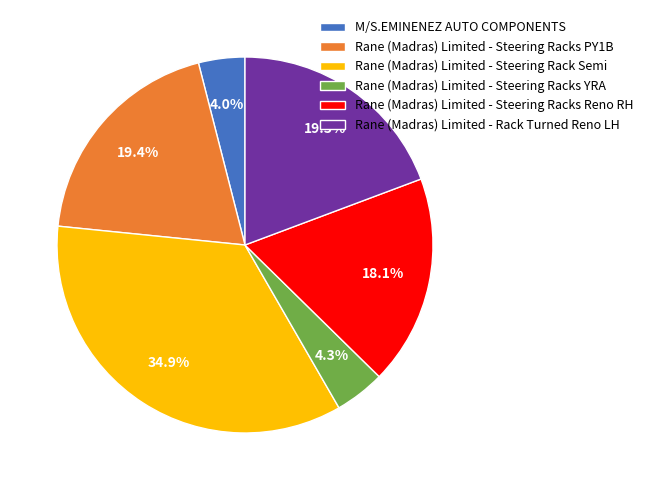

What percentage is the Rane (Madras) Limited - Steering Rack Semi slice, to the nearest percent?

35%